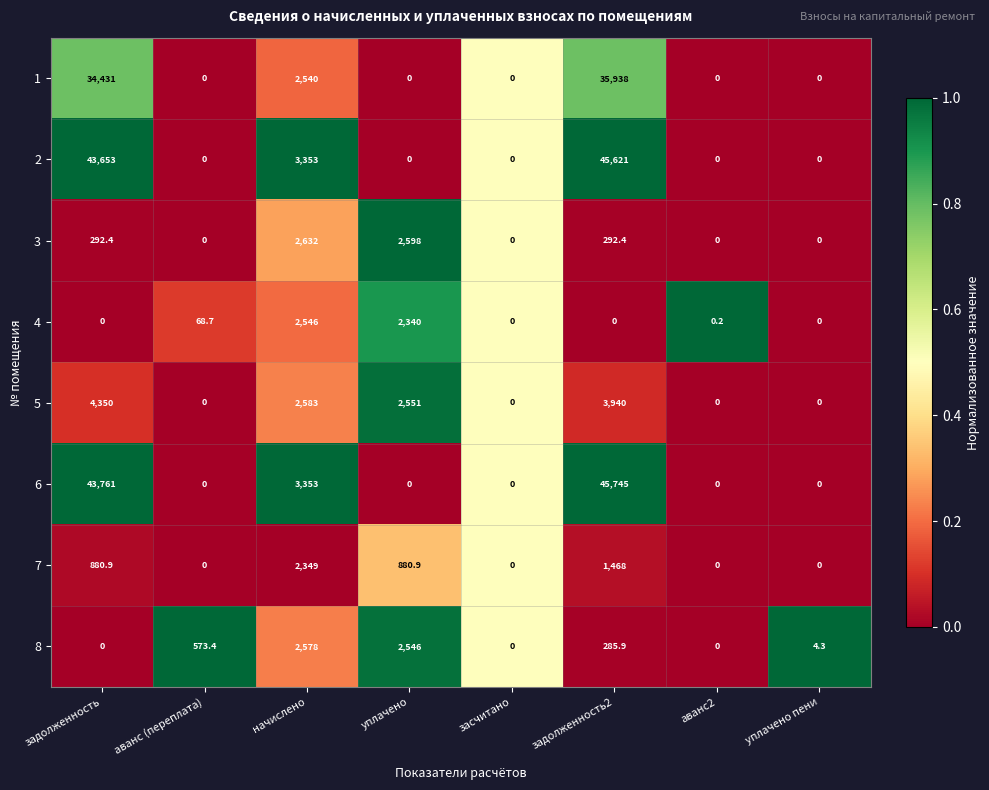

What is the maximum value shown in the chart?

45745.0